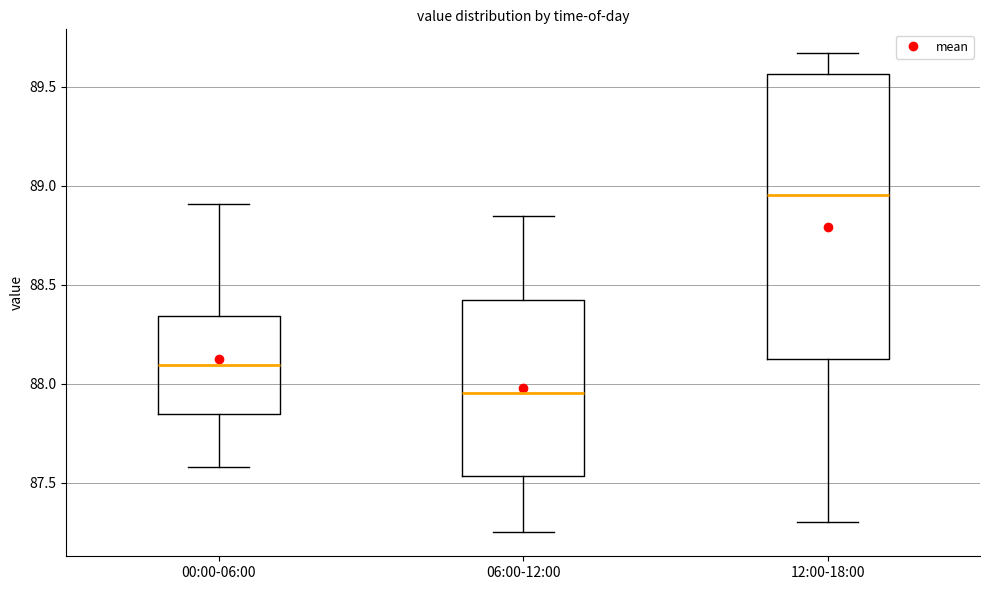

Where does the lower whisker of the box for 06:00-12:00 end on the y-axis? The values are not printed on the chart, so give them approximately, as read against the axis.

87.25